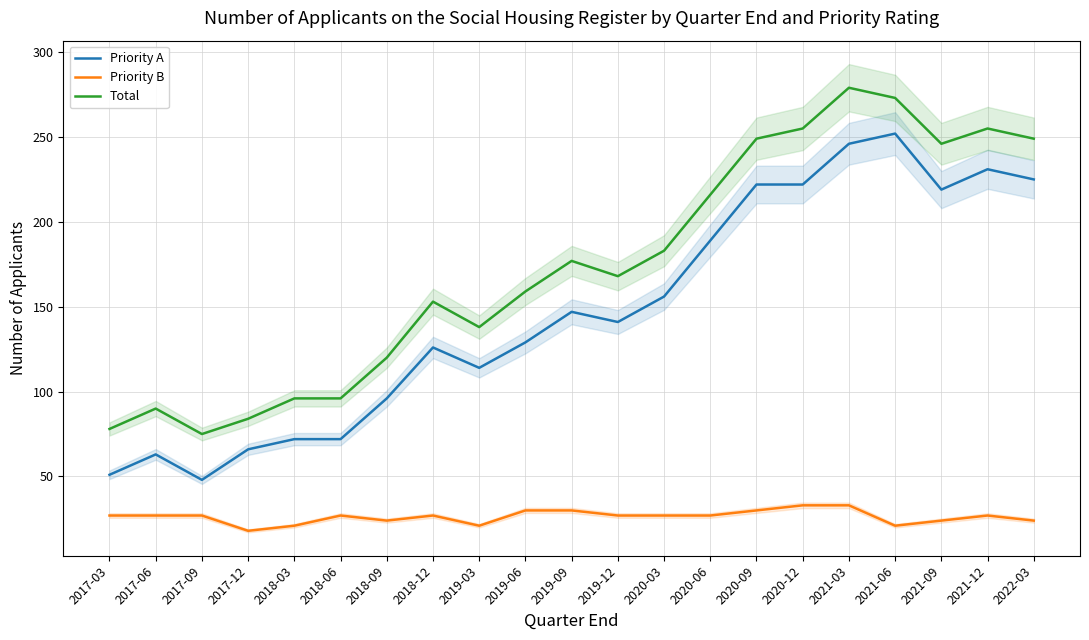

Rank the series at 2019-09 from lowest to highest value.

Priority B, Priority A, Total